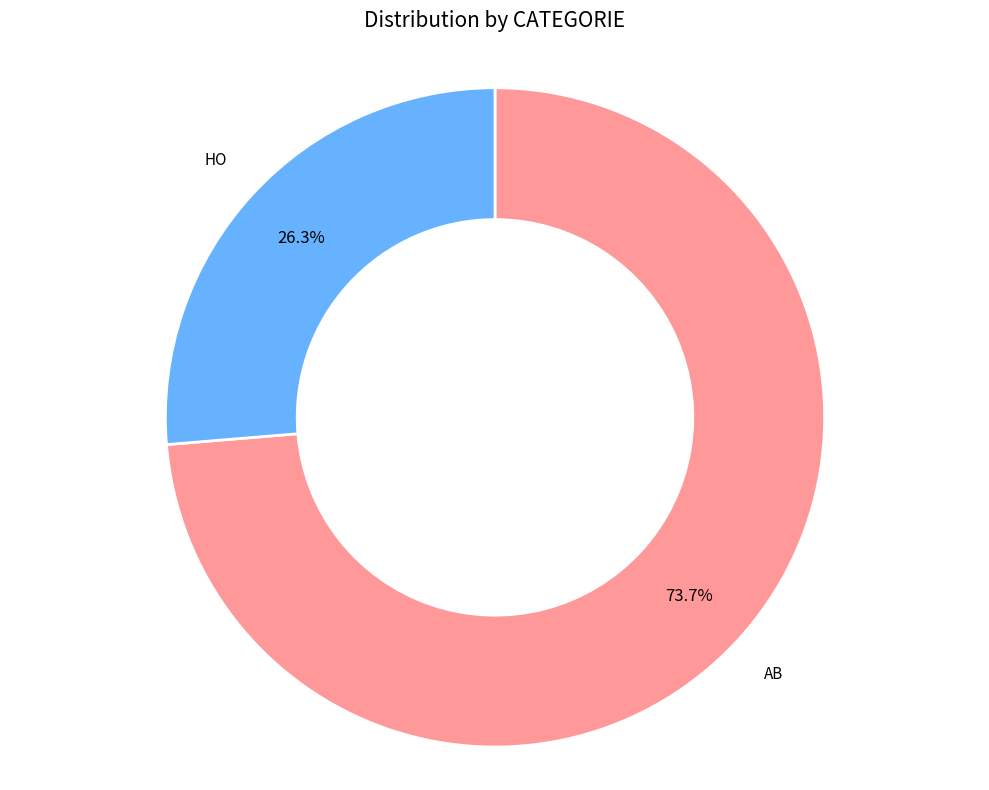

Does any single category account for the majority?

Yes